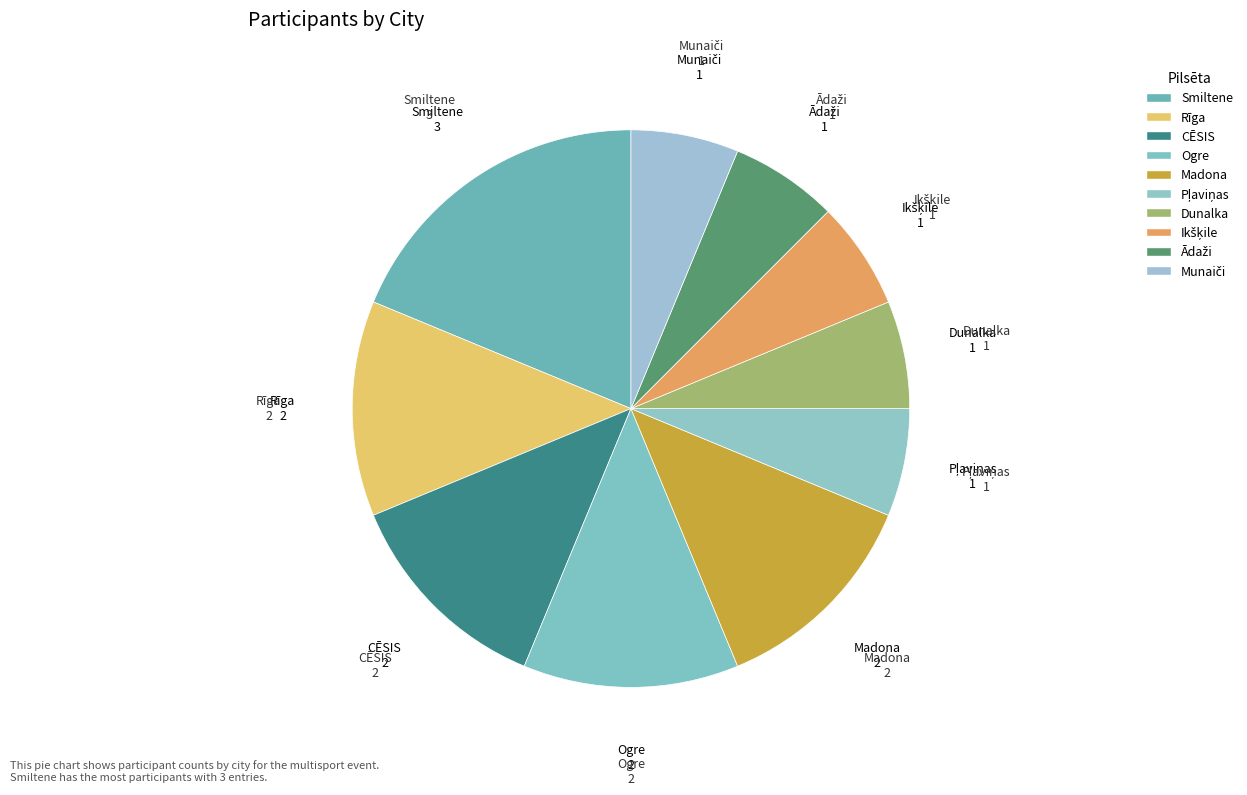

To the nearest percent, what is the average slice percentage?

10%